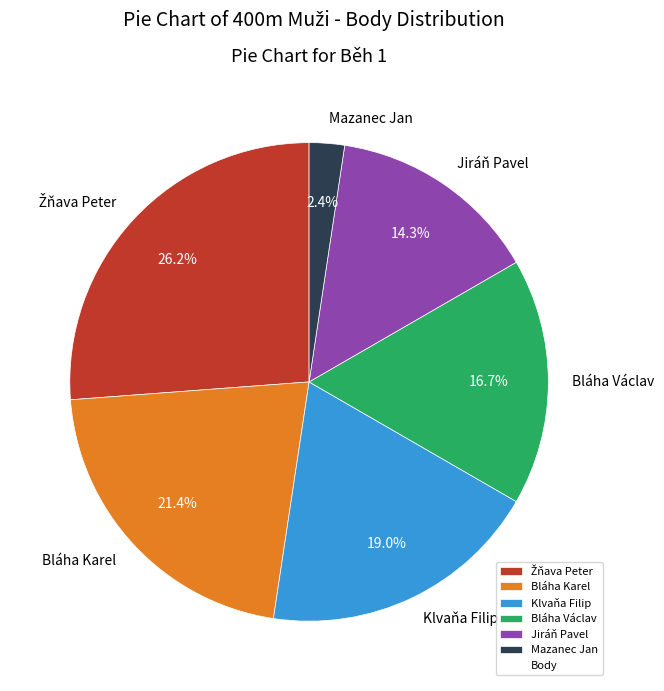

How many segments does this pie chart have?

6